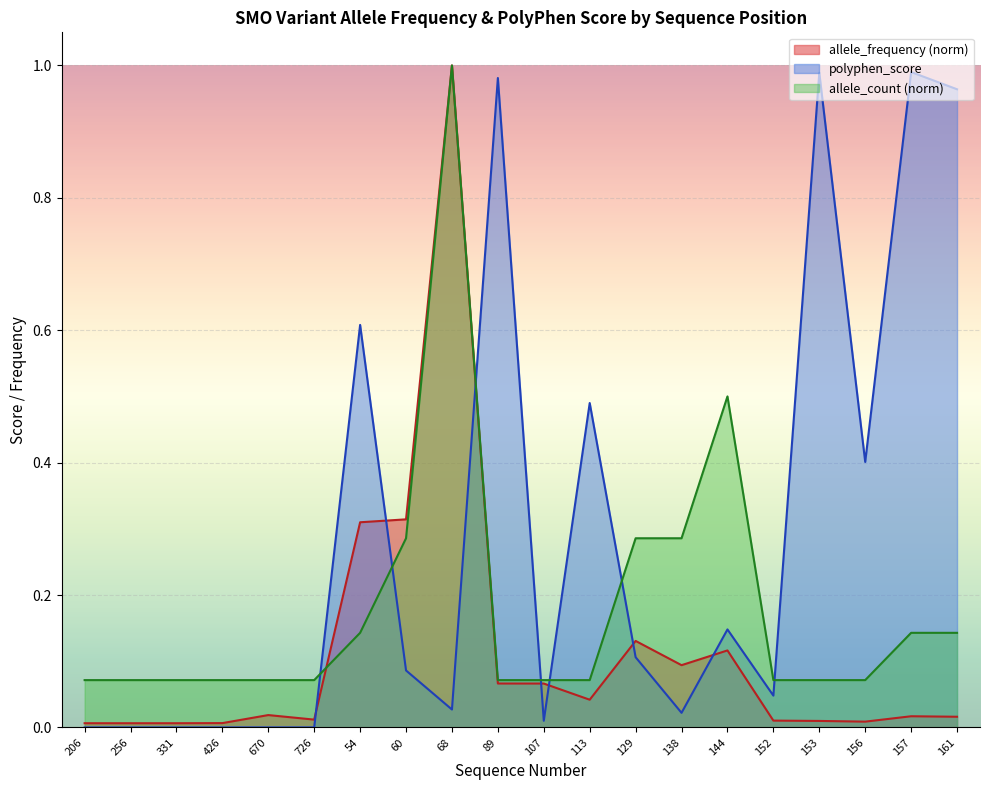

Reading left to right, list all the values displayed in this chart.

allele_frequency: 206=0.0	256=0.0	331=0.0	426=0.0	670=0.0	726=0.0	54=0.3	60=0.3	68=1.0	89=0.1	107=0.1	113=0.0	129=0.1	138=0.1	144=0.1	152=0.0	153=0.0	156=0.0	157=0.0	161=0.0
polyphen_score: 206=0.0	256=0.0	331=0.0	426=0.0	670=0.0	726=0.0	54=0.6	60=0.1	68=0.0	89=1.0	107=0.0	113=0.5	129=0.1	138=0.0	144=0.1	152=0.0	153=1.0	156=0.4	157=1.0	161=1.0
allele_count_norm: 206=0.1	256=0.1	331=0.1	426=0.1	670=0.1	726=0.1	54=0.1	60=0.3	68=1.0	89=0.1	107=0.1	113=0.1	129=0.3	138=0.3	144=0.5	152=0.1	153=0.1	156=0.1	157=0.1	161=0.1